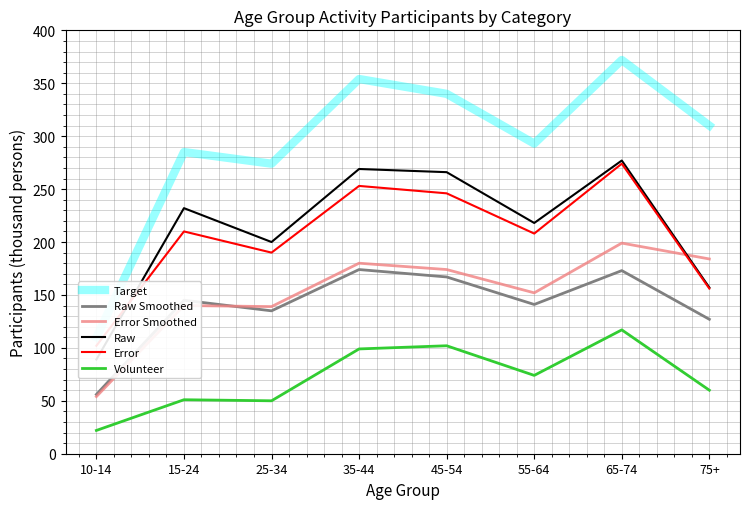

Is the value of Target at 45-54 greater than the value of Raw at 35-44?

Yes